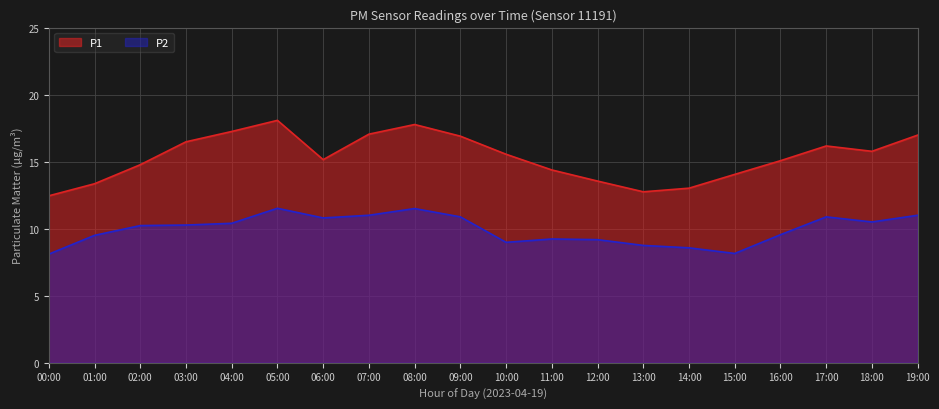

Does the chart display data point markers on the line(s)?

No